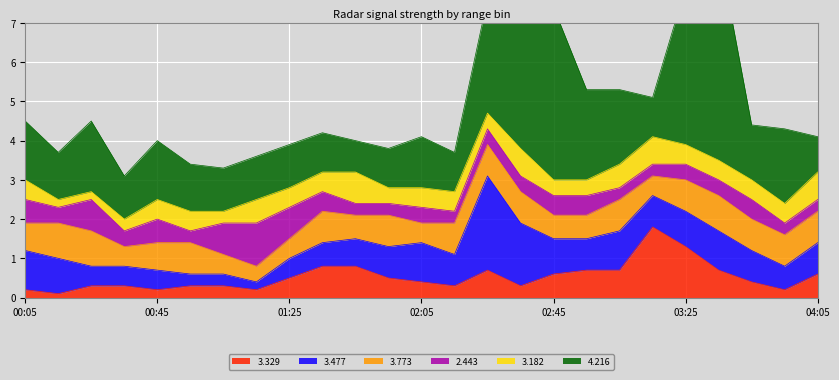

What is the approximate value of 2.443 at 02:35?

0.4